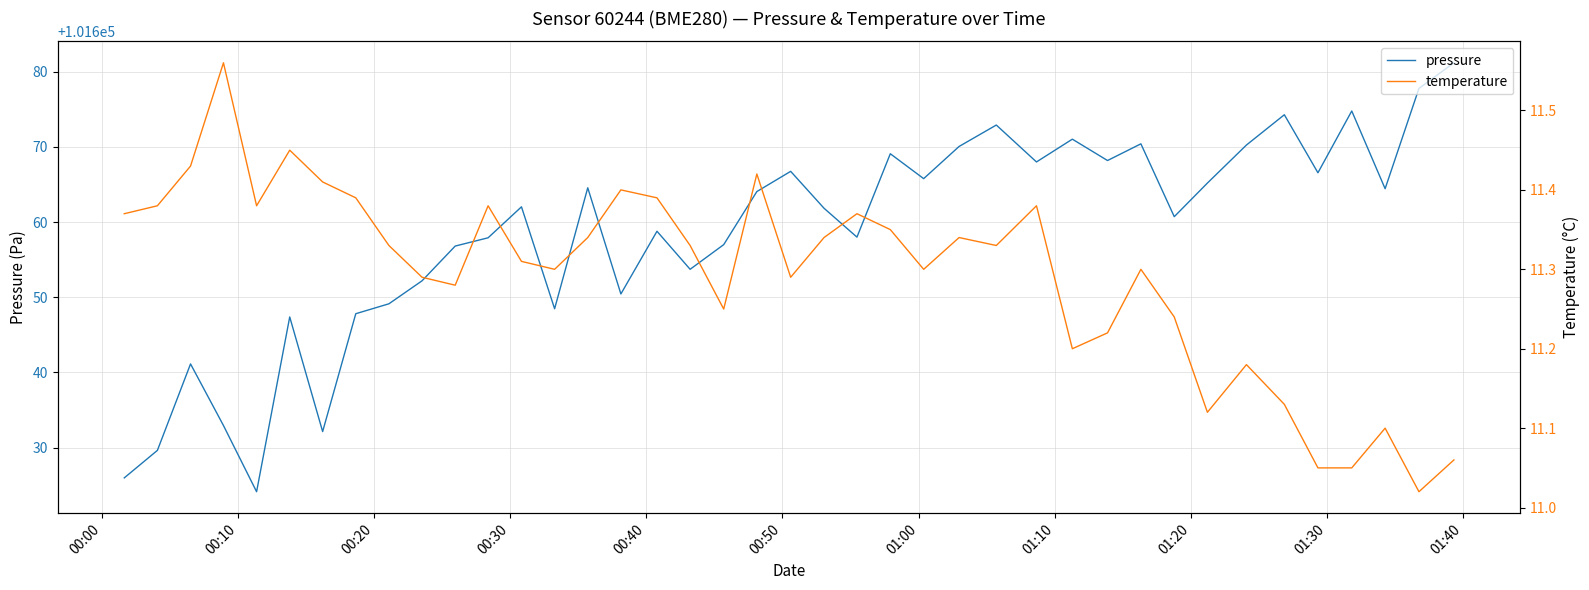

What is the lowest value of the pressure series?

101624.1